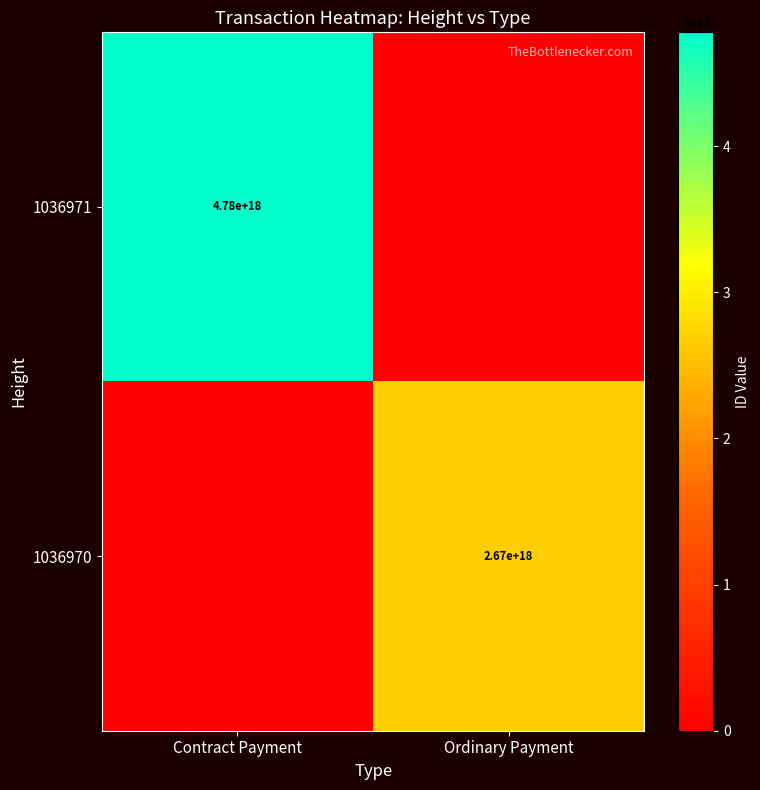

The value of 1036970 at Ordinary Payment is 2670000000000000000. True or false?

True